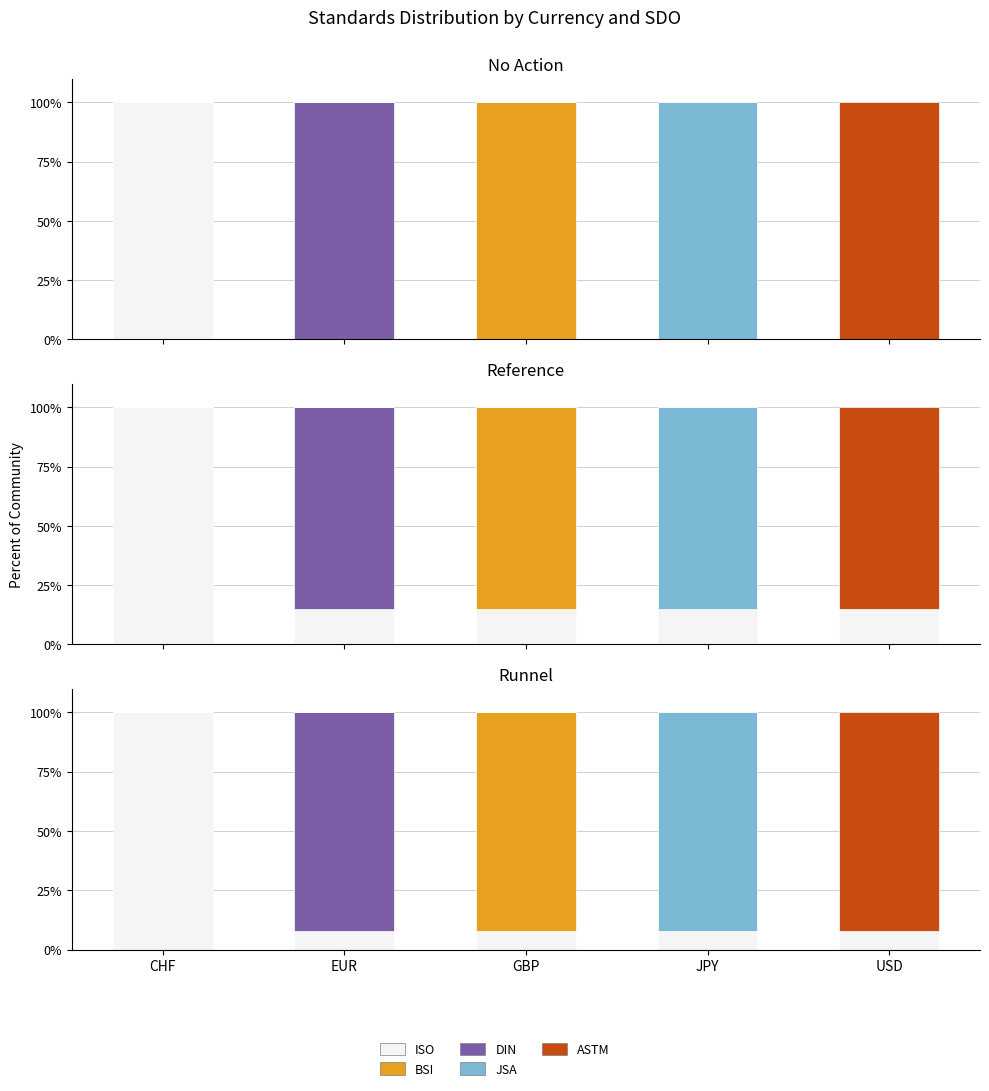

Which series has the largest total across all categories?

ISO